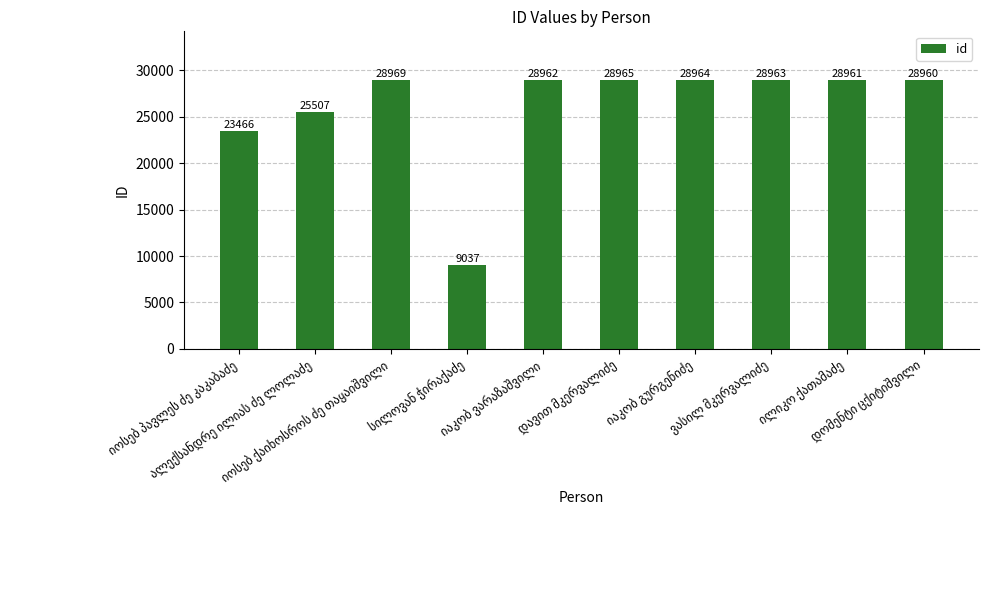

What is the average value?

26075